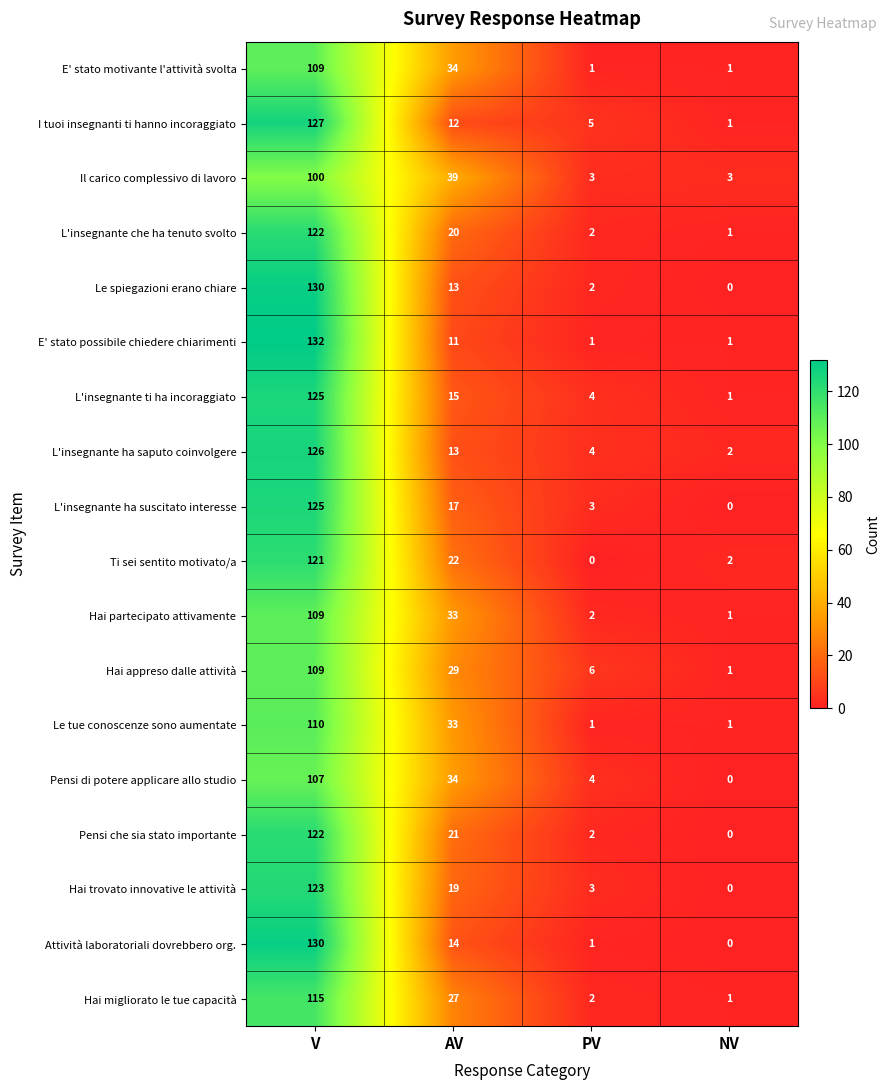

Which series has the widest spread of values?

E' stato possibile chiedere chiarimenti